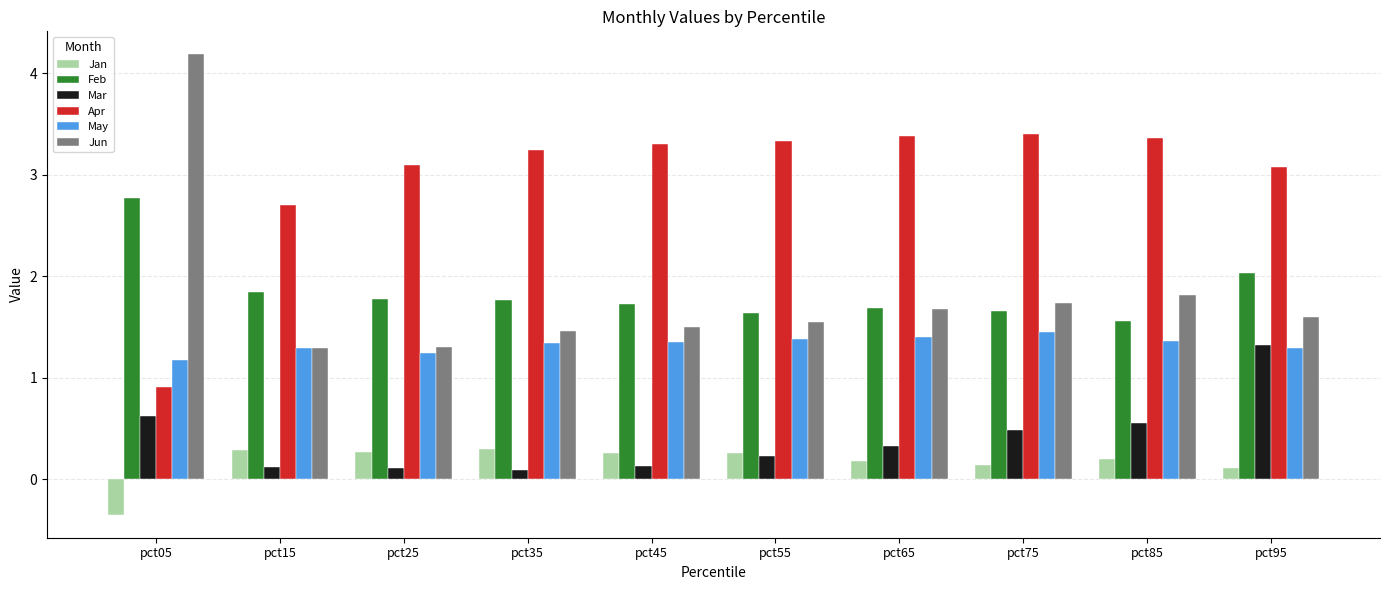

What is the difference between the highest and lowest values at pct65?

3.2